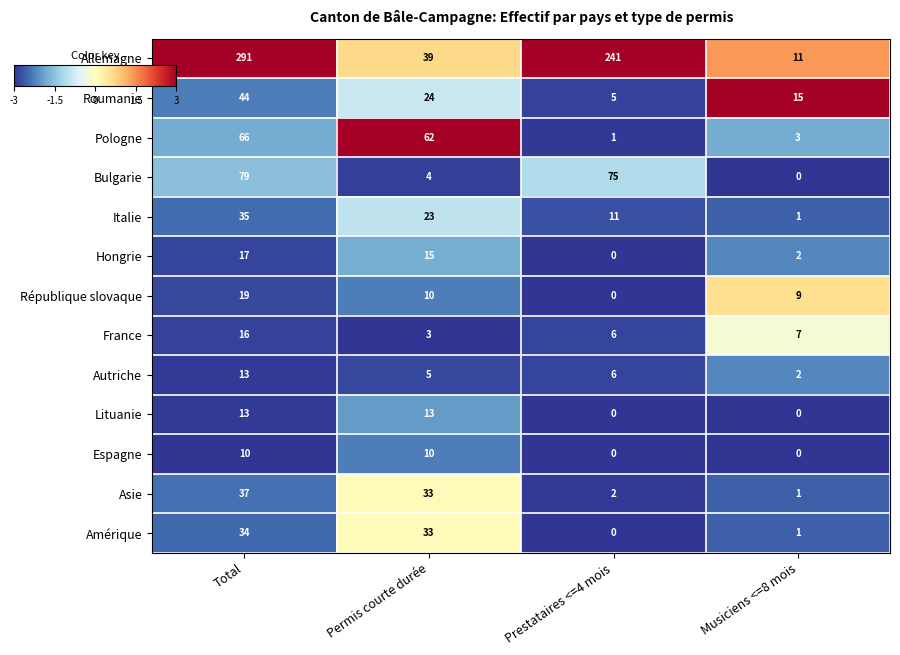

Rank the categories by Italie value from lowest to highest.

Musiciens <=8 mois, Prestataires <=4 mois, Permis courte durée, Total